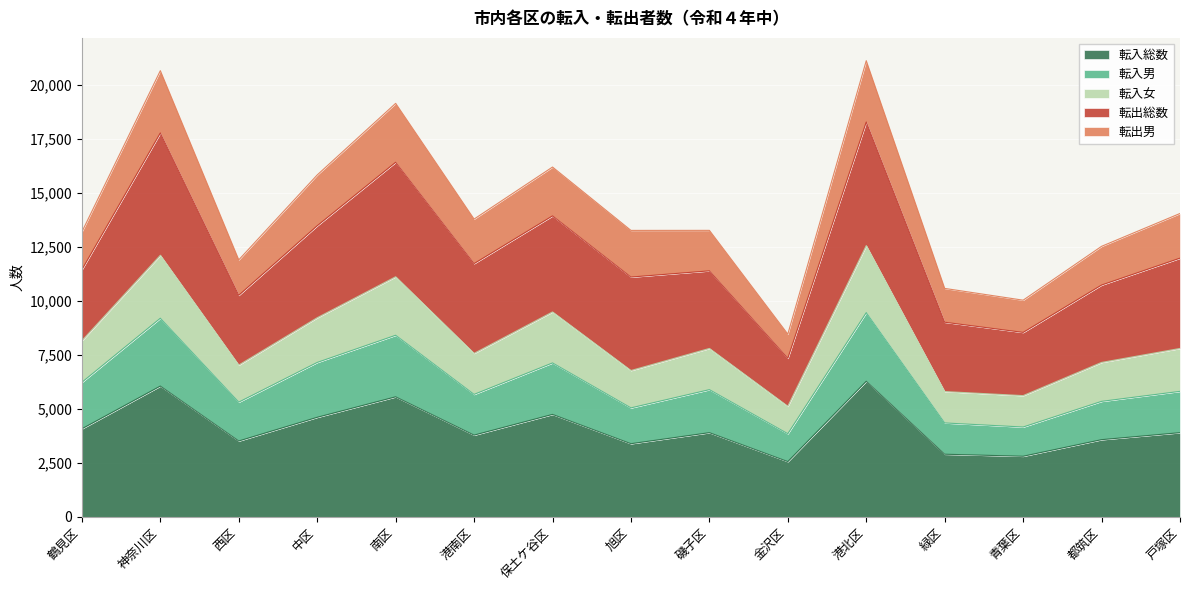

What is the lowest value of the 転入総数 series?

2560